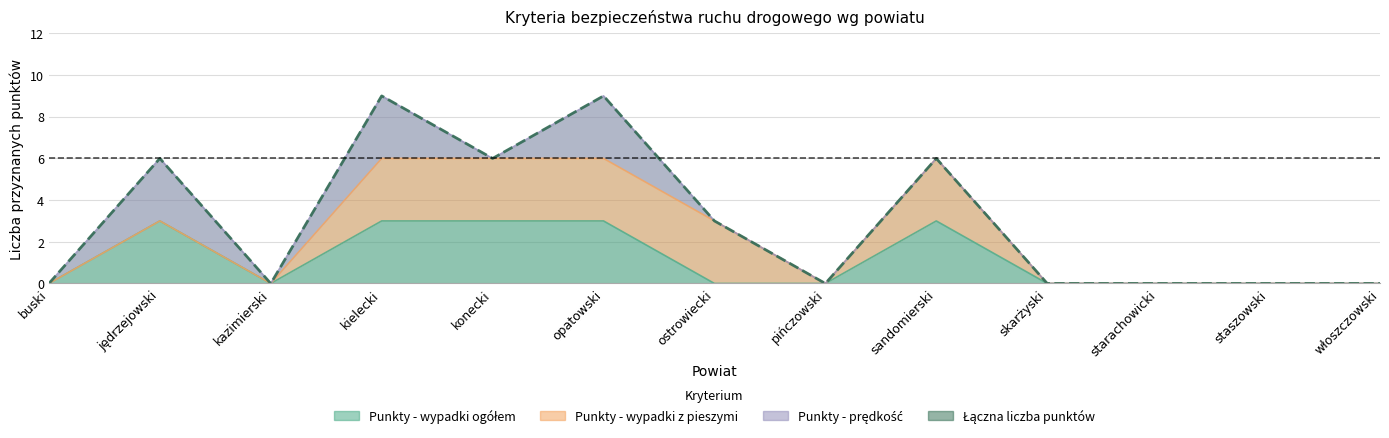

The chart shows a value of 5 at włoszczowski. True or false?

False